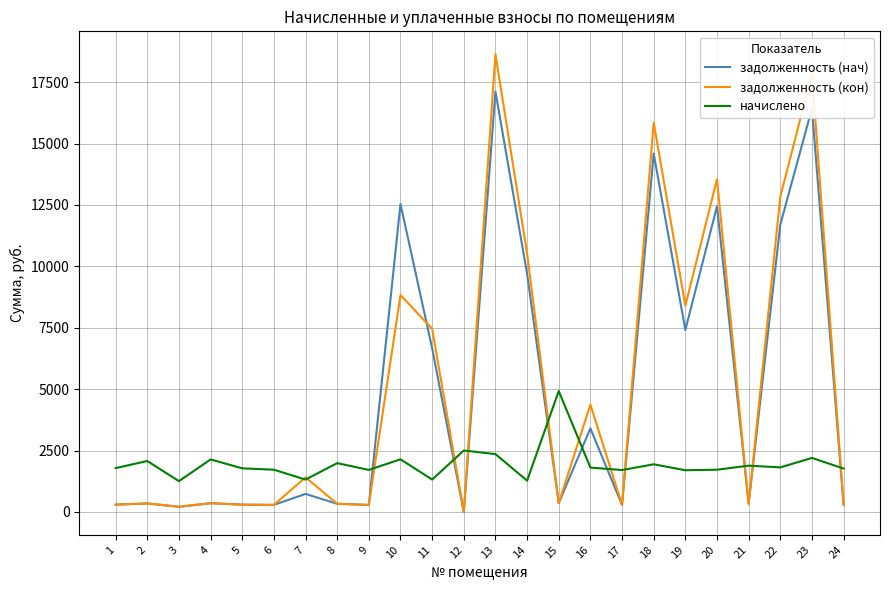

The начислено series shows 2099.9 at 14. True or false?

False